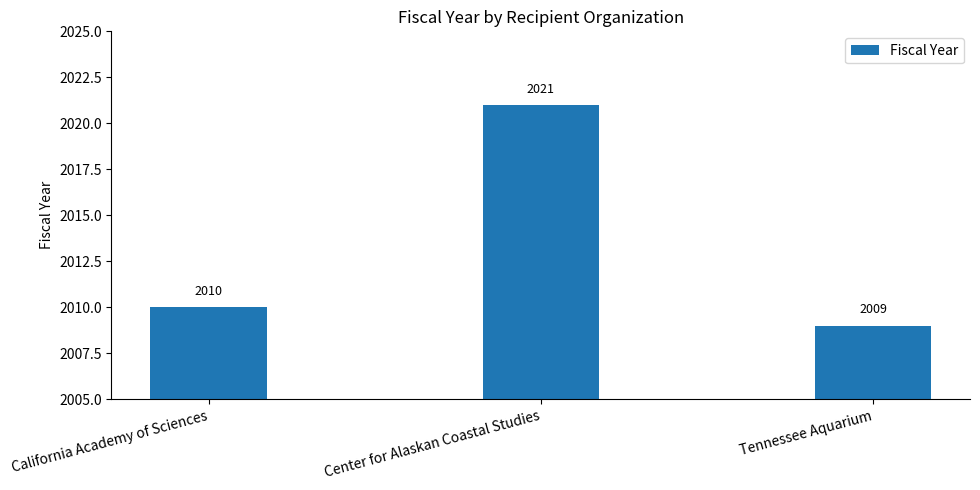

Reading left to right, transcribe all the data shown in this chart.

2010	2021	2009